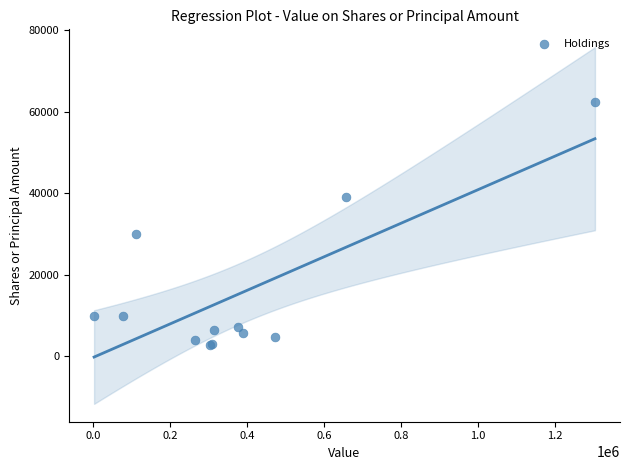

What Y value in the scatter plot is closest to 32686?

30000